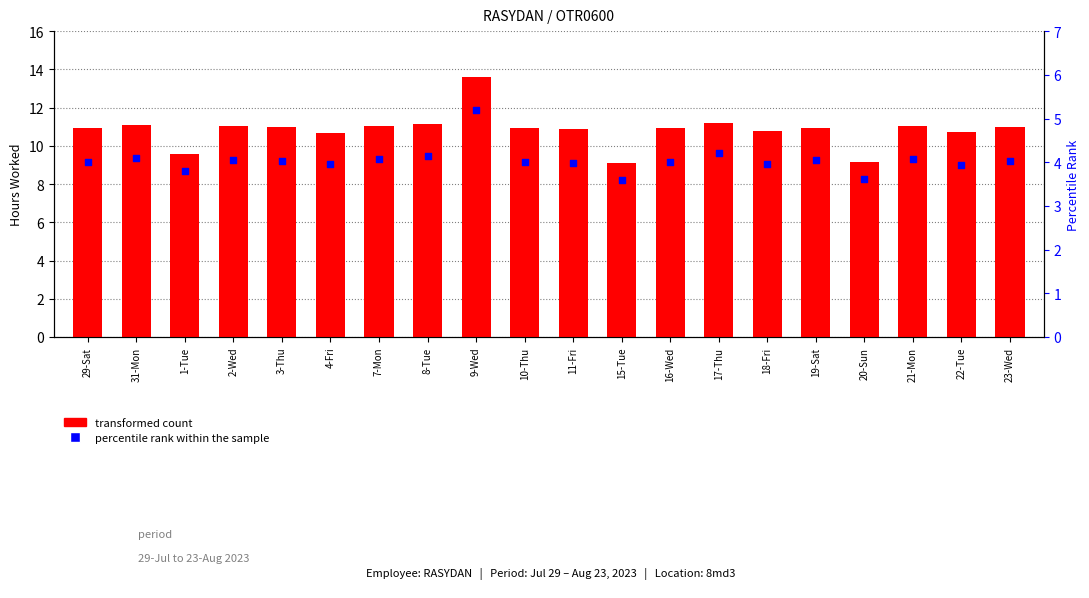

What are all the series names shown in the legend?

transformed count, percentile rank within the sample